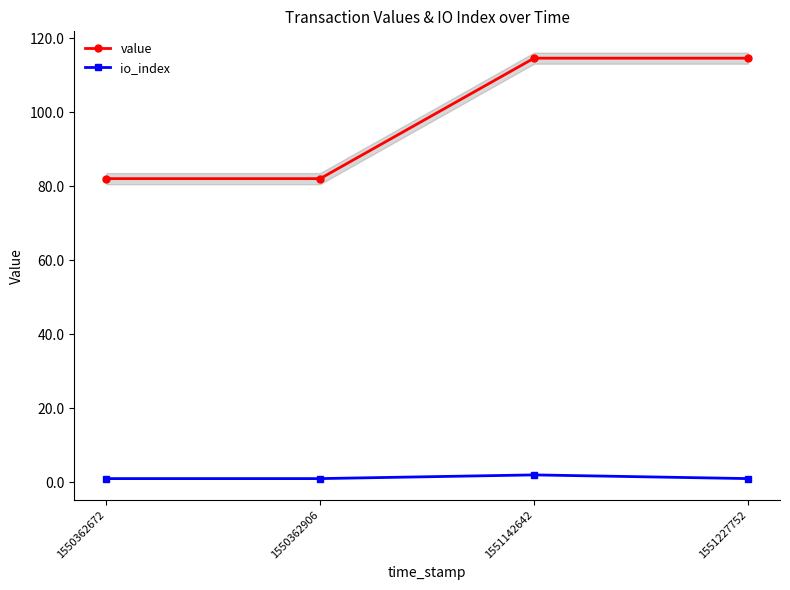

True or false: value and io_index cross at least once.

False